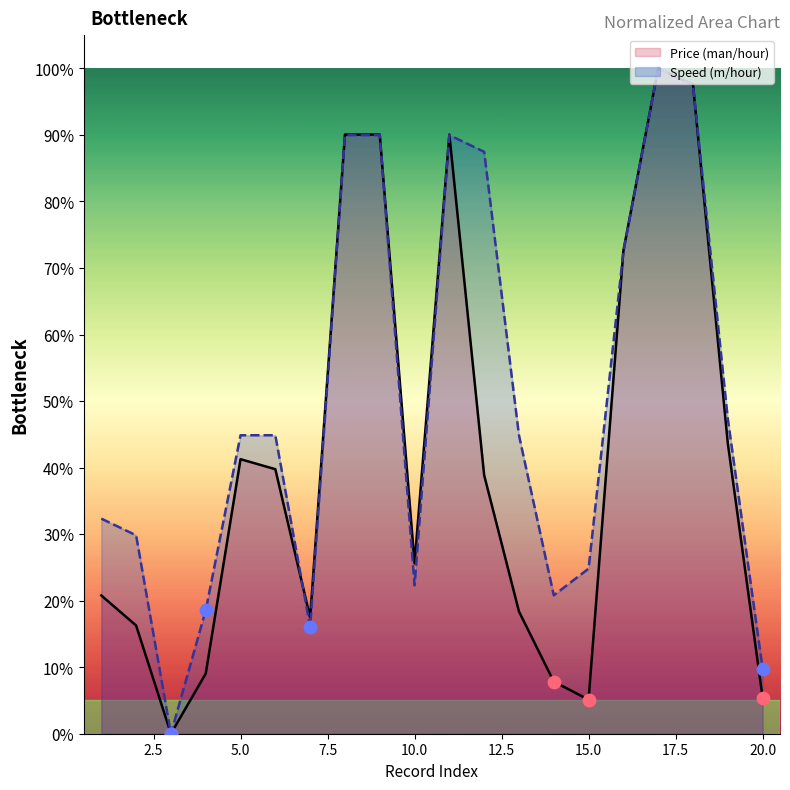

What are all the series names shown in the legend?

Price (man/hour), Speed (m/hour)